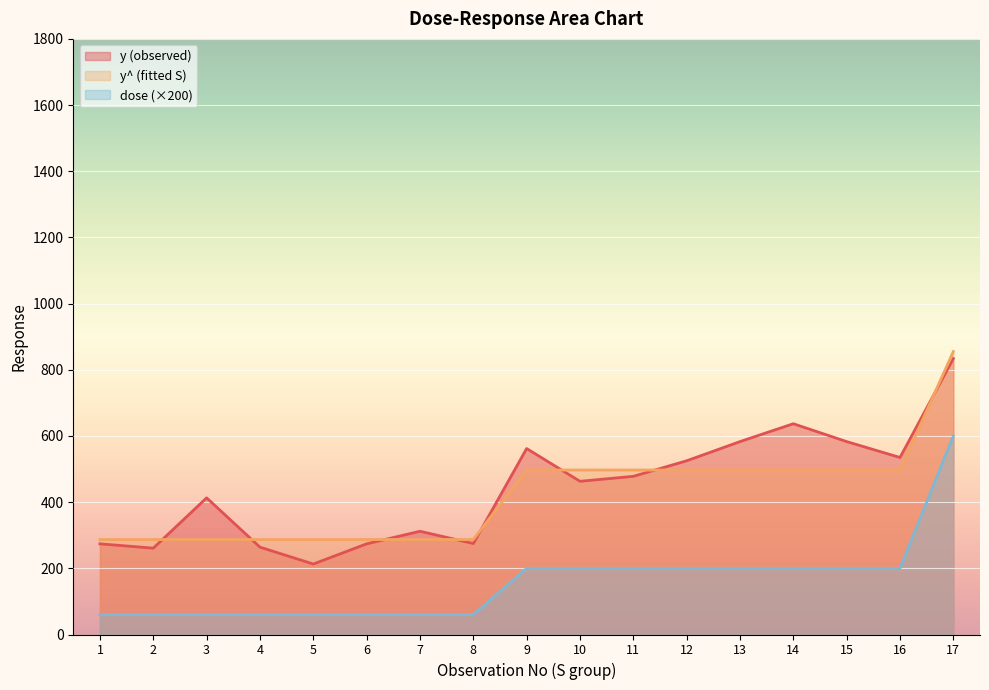

True or false: dose and y^ (fitted S) cross at least once.

False